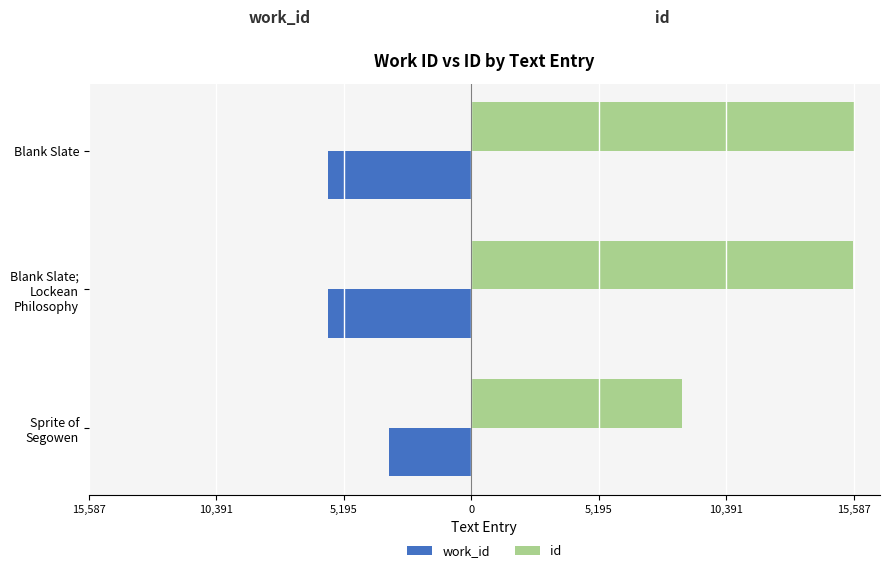

What is the value of the work_id bar at the 1st from the left?

-3336